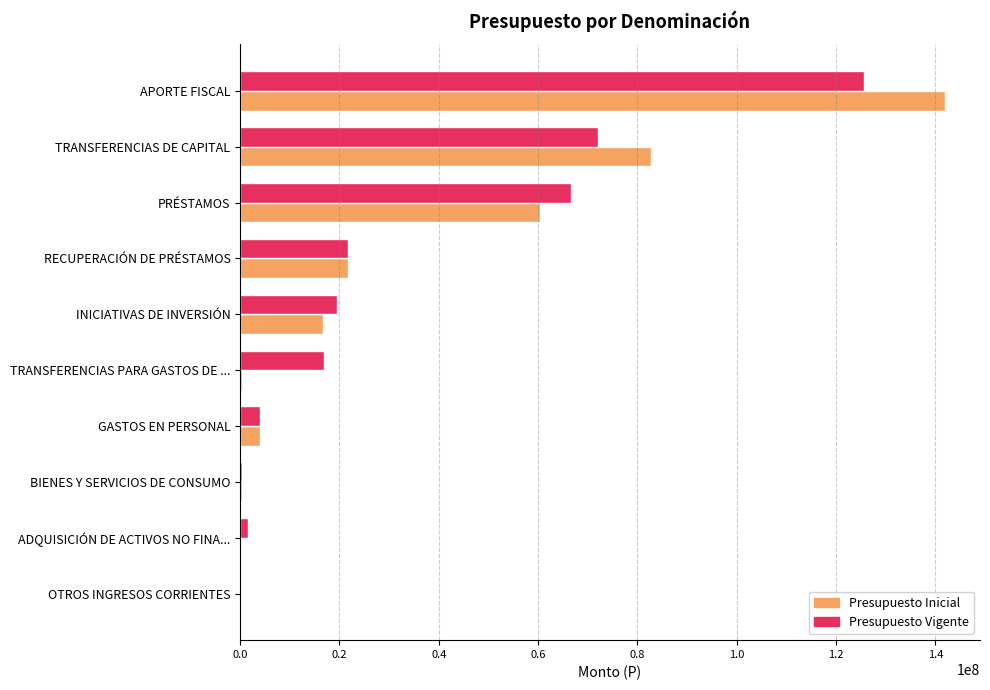

True or false: Presupuesto Vigente has a value of 11898780 at RECUPERACIÓN DE PRÉSTAMOS.

False